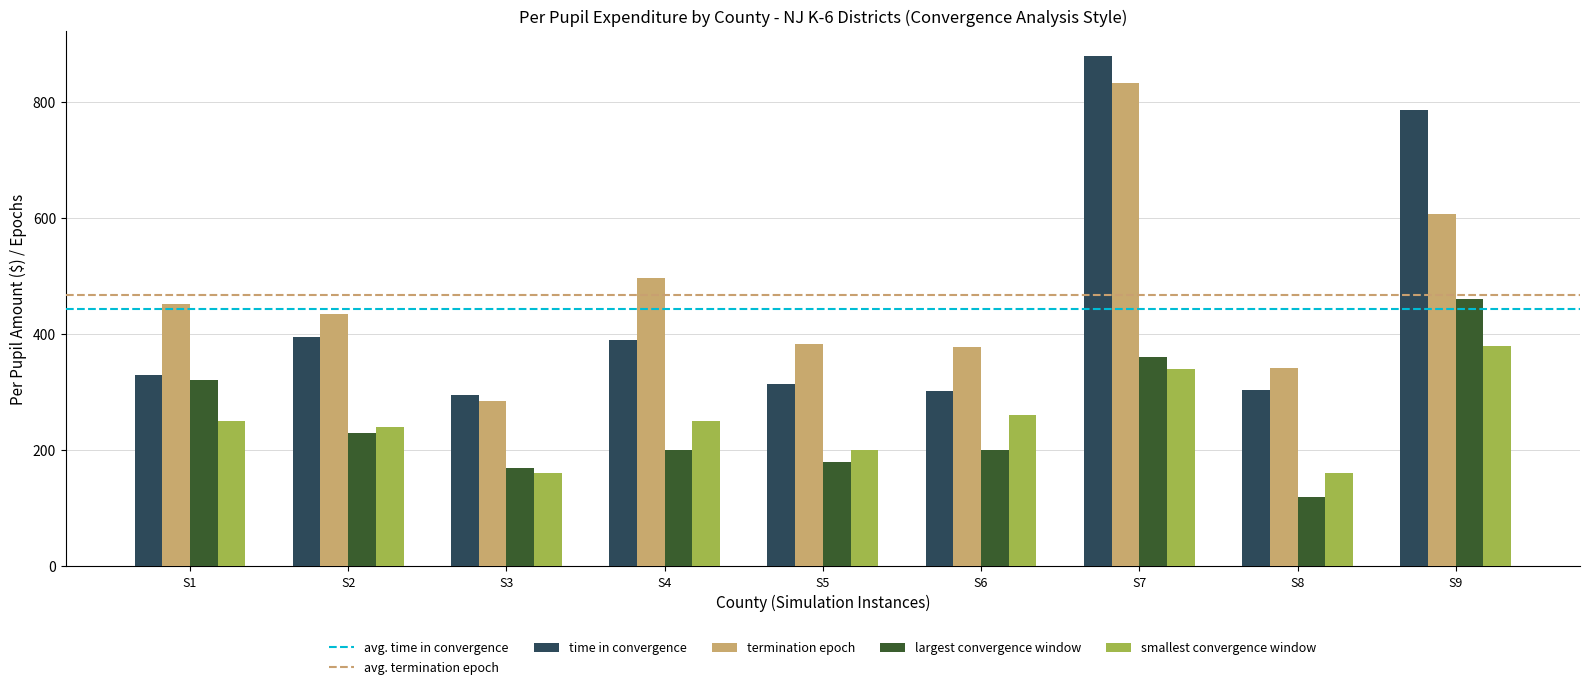

How many categories are shown in the chart?

9